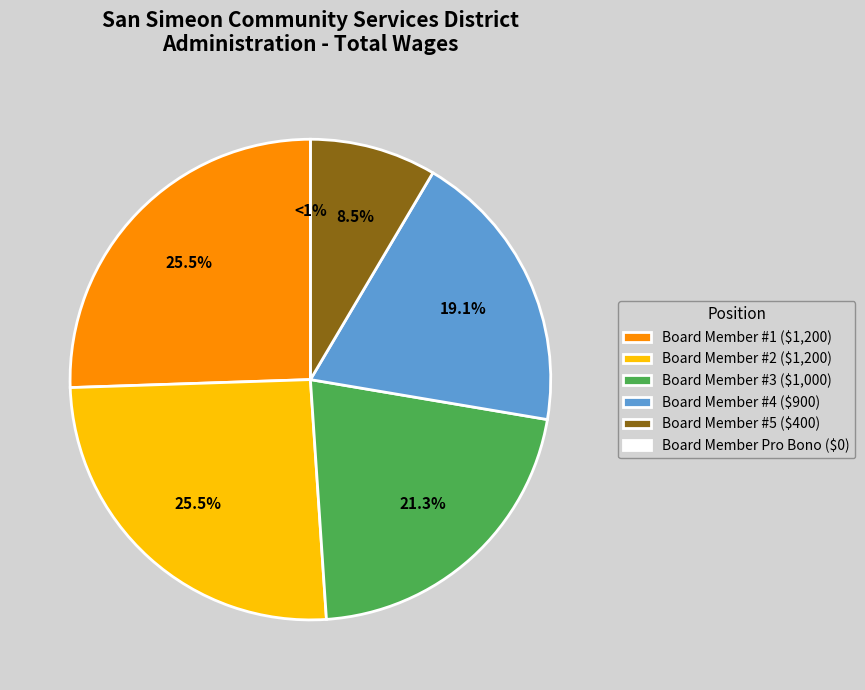

Is the sum of Board Member (1200) and Board Member Pro Bono (0) greater than half?

No